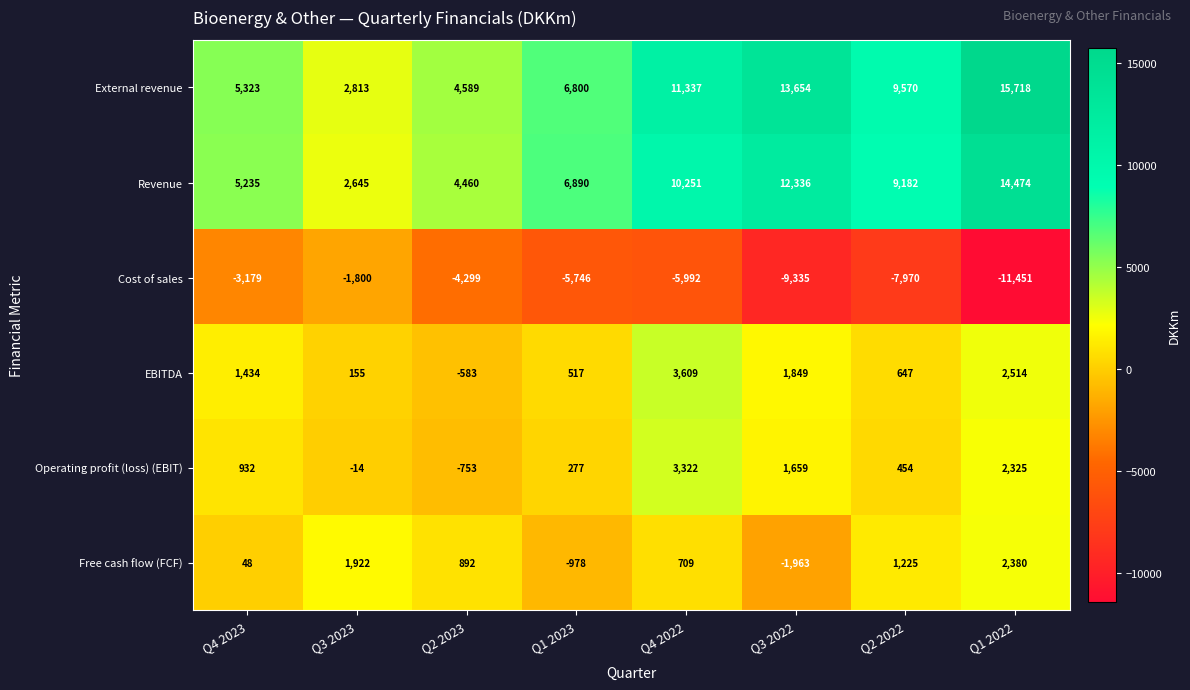

Which category has the highest value in the Revenue series?

Q1 2022